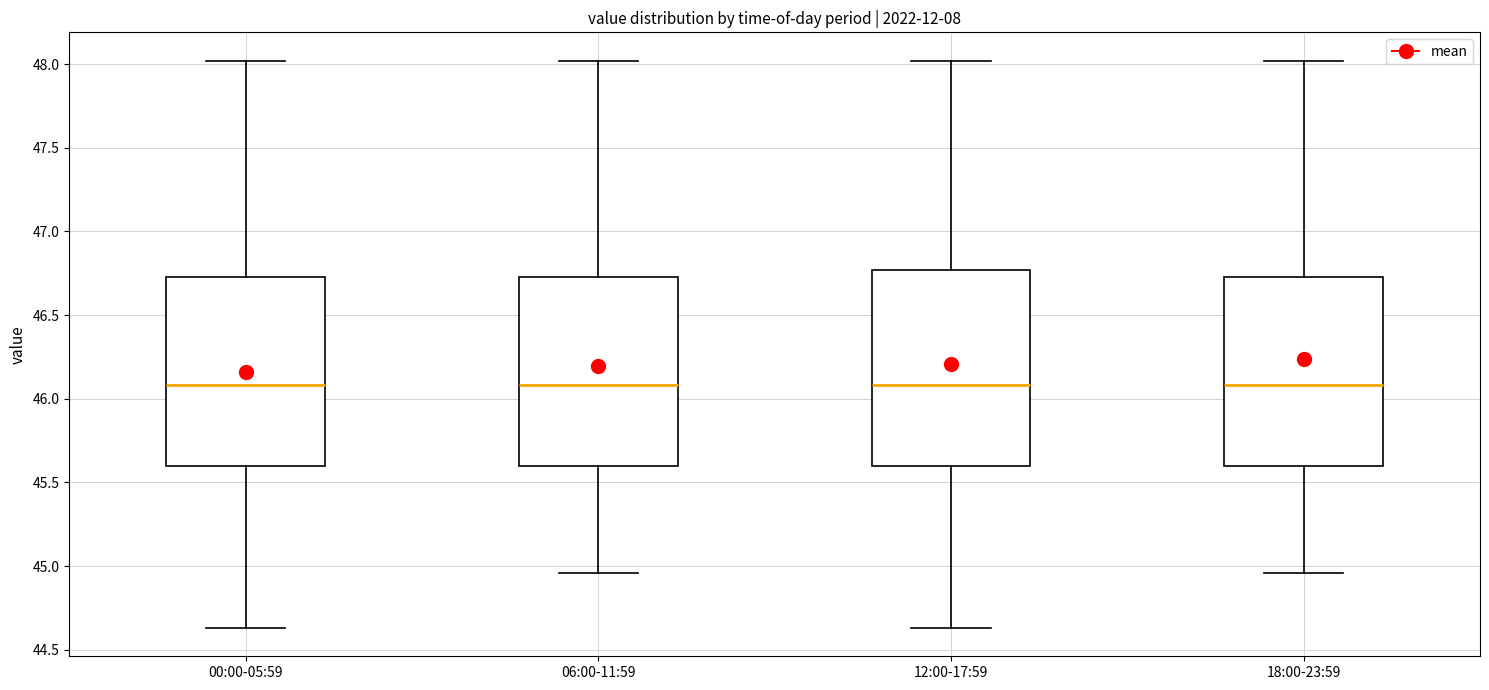

Reading left to right, transcribe this box plot: for each box, give where its median line is, the range the box spans, and where its two whiskers end, as read against the y-axis. The values are not printed on the chart, so give them approximately, as read against the axis.

00:00-05:59: median 46.10, box 45.60 to 46.75, whiskers 44.65 to 48.00
06:00-11:59: median 46.10, box 45.60 to 46.75, whiskers 44.95 to 48.00
12:00-17:59: median 46.10, box 45.60 to 46.75, whiskers 44.65 to 48.00
18:00-23:59: median 46.10, box 45.60 to 46.75, whiskers 44.95 to 48.00